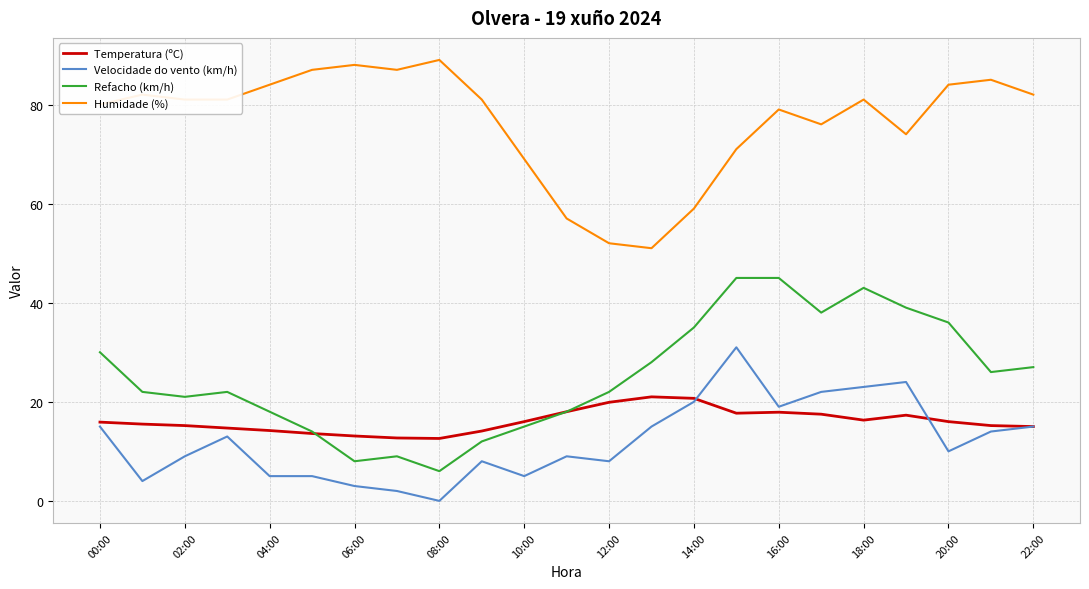

True or false: Temperatura (ºC) has more than 0 points higher than both neighbors.

True